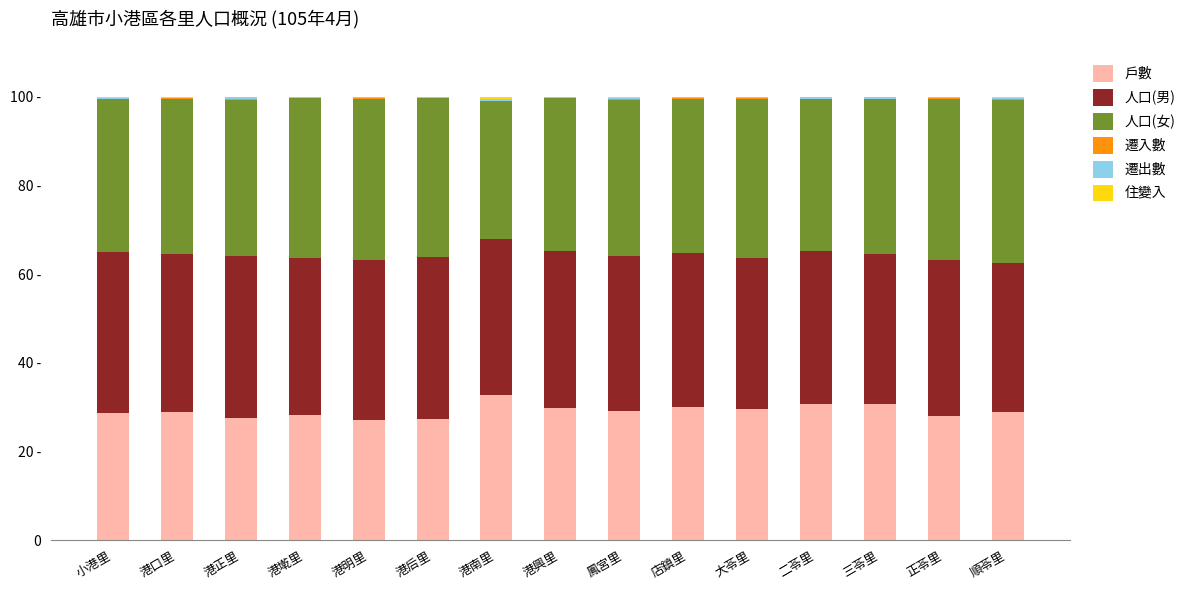

True or false: 人口(男) has a value of 34.6 at 二苓里.

True